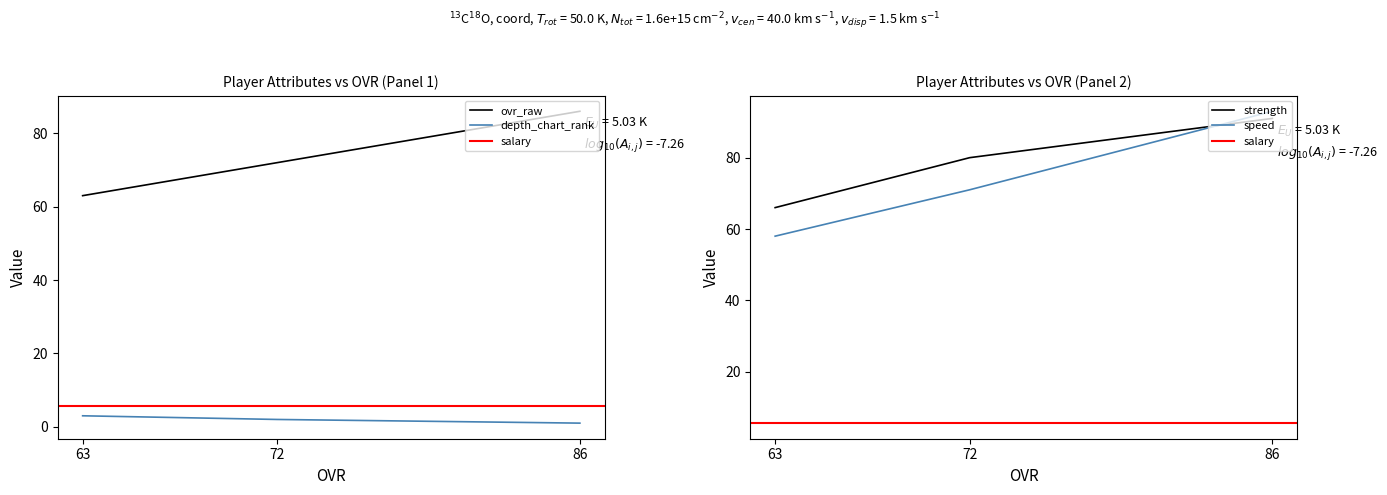

What is the difference between the maximum and minimum values in the depth_chart_rank series?

2